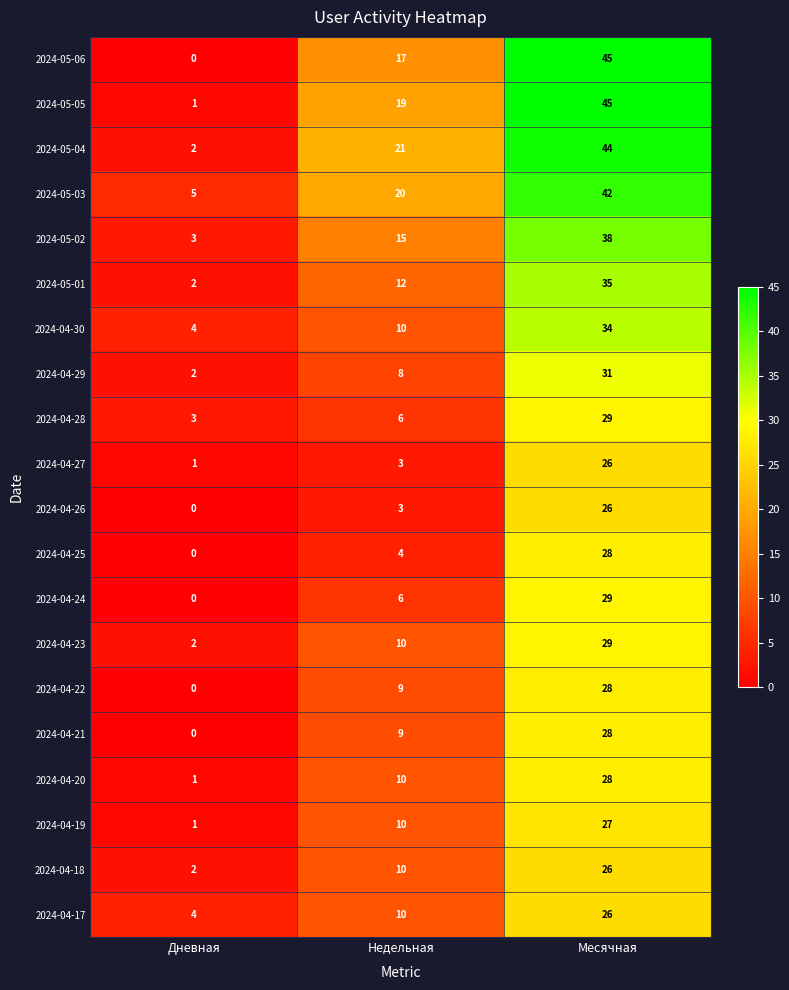

Read the 2024-04-24 value at Месячная.

29